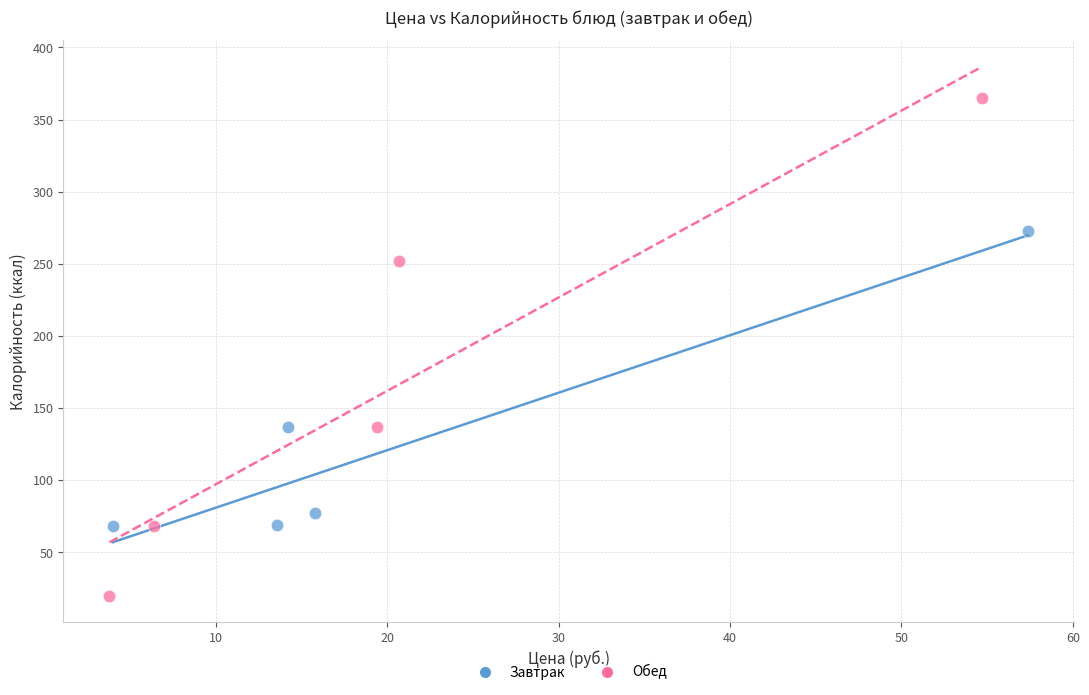

Which series reaches the minimum Y coordinate?

Обед